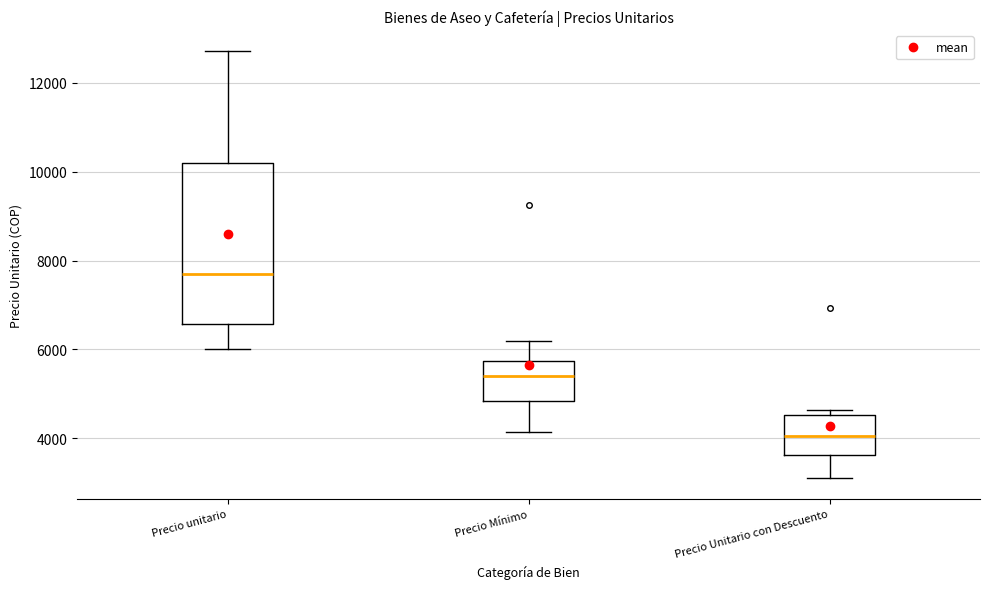

Where is the lower edge of the box for Precio unitario on the y-axis? The values are not printed on the chart, so give them approximately, as read against the axis.

6600